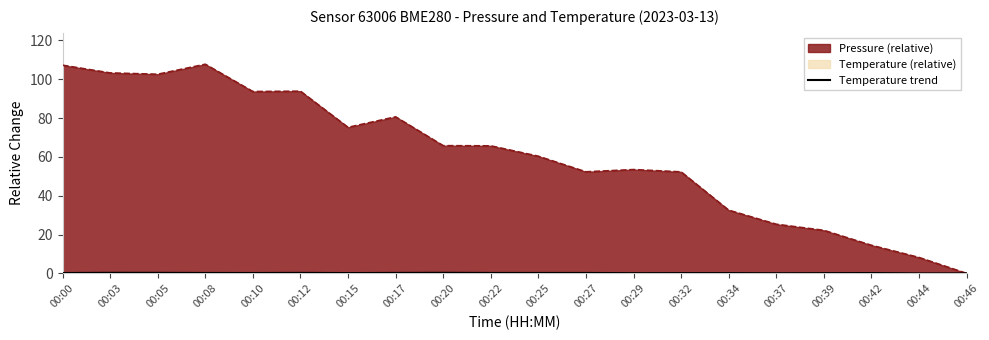

What is the sum of the values at 00:32 and 00:20?

0.4